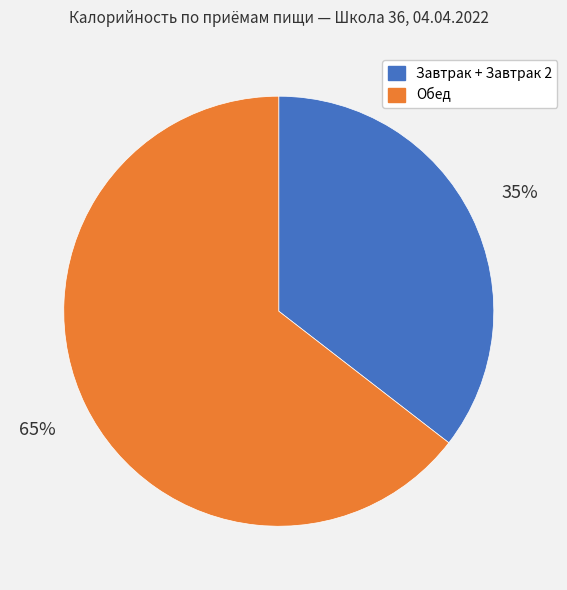

How many segments does this pie chart have?

2